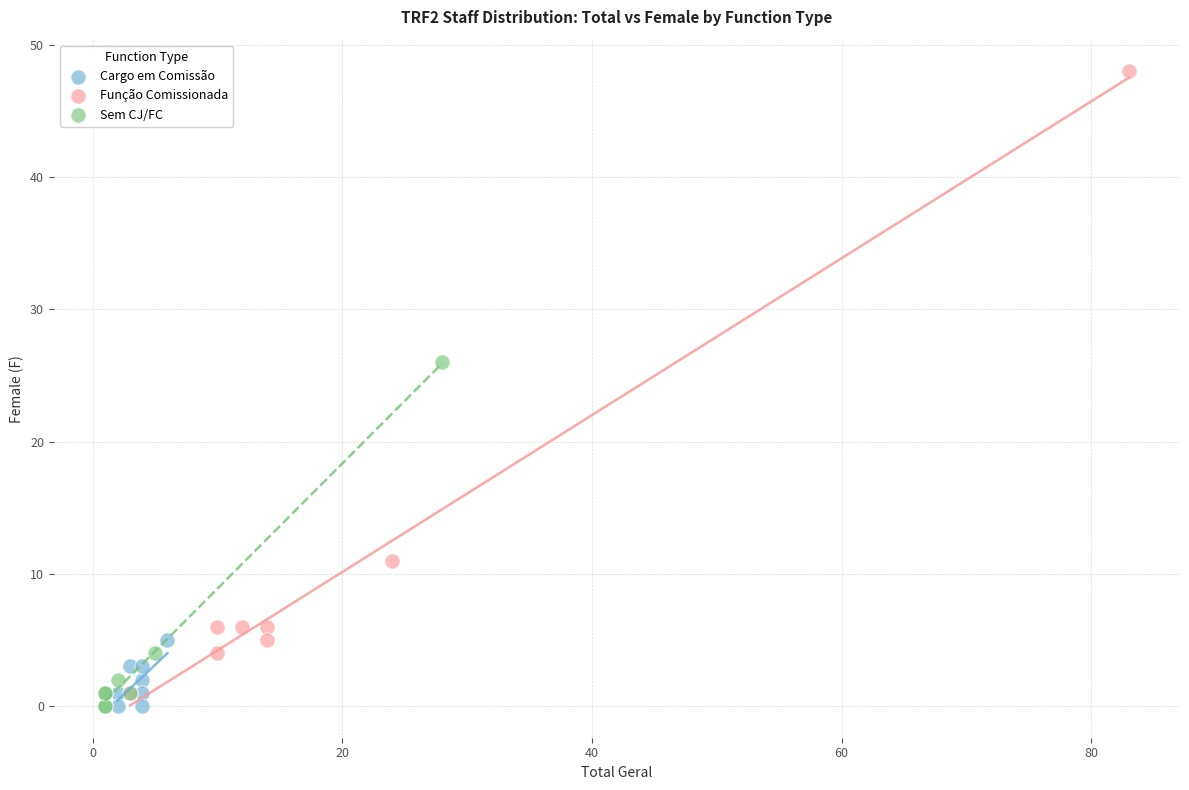

Which series reaches the maximum Y coordinate?

Função Comissionada